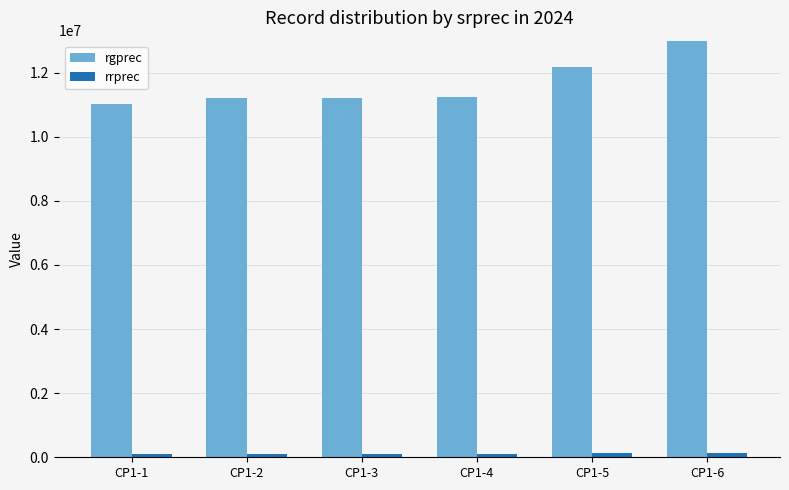

Are the bars horizontal?

No